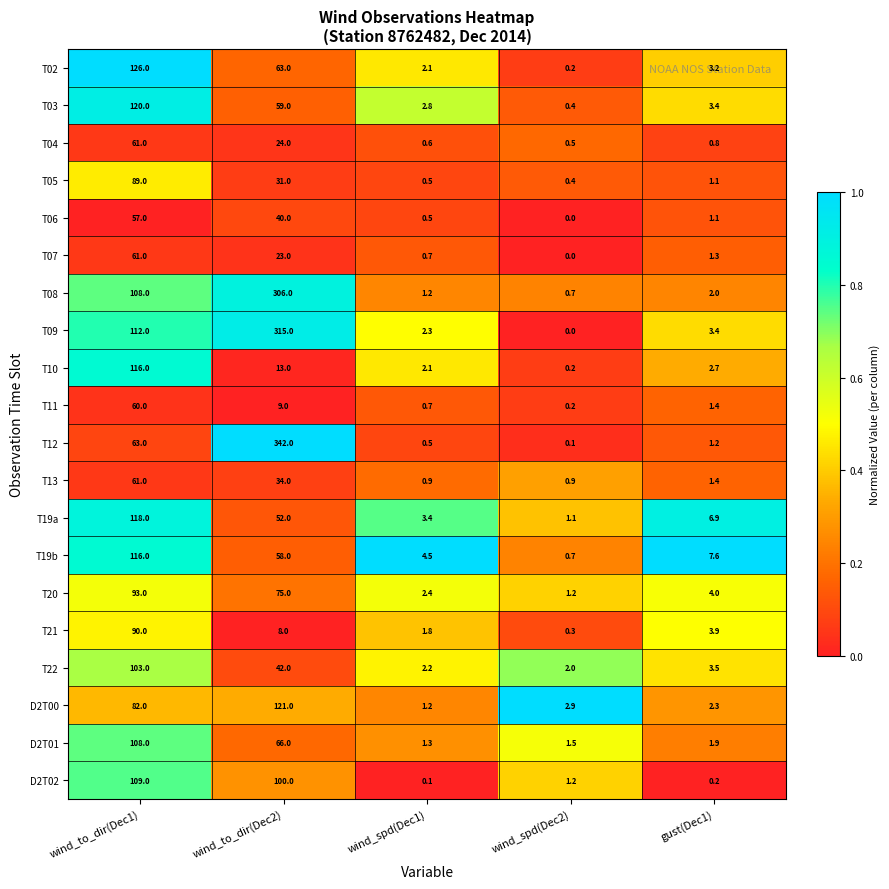

Which series has the largest range (max minus min)?

T12